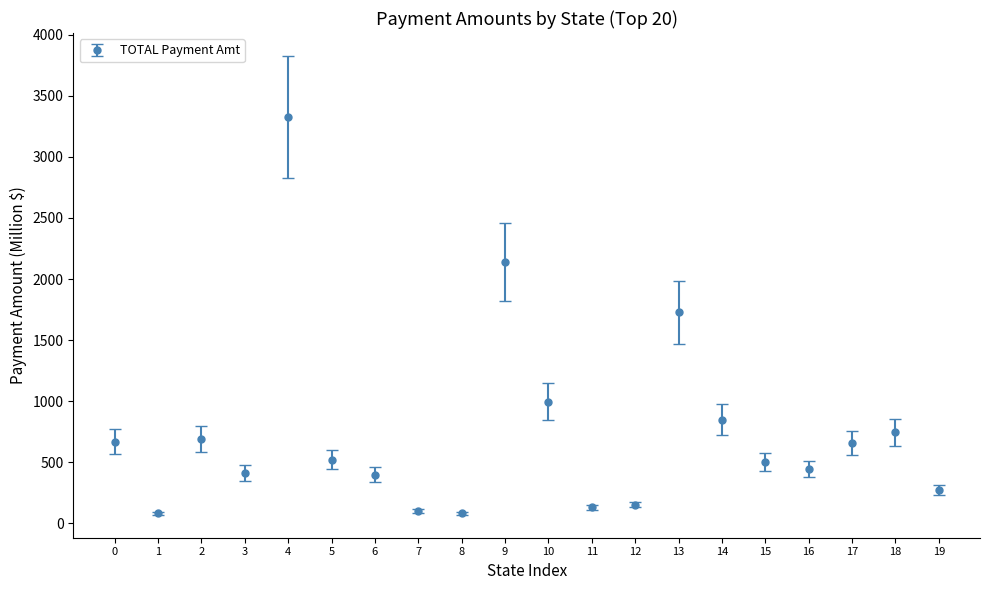

Is it true that the value at 11 is 131.2?

True